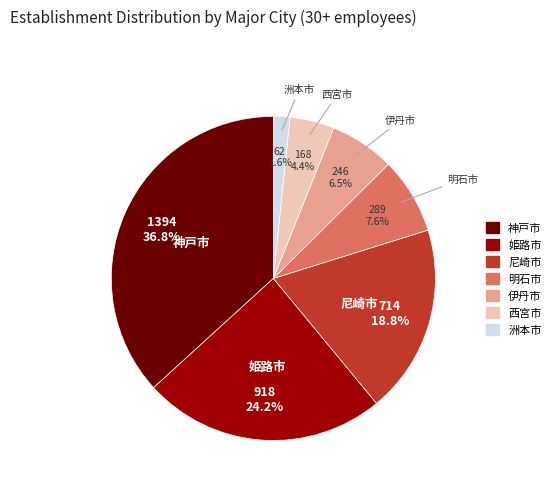

To the nearest percent, what is the difference between the 尼崎市 and 明石市 slice percentages?

11%